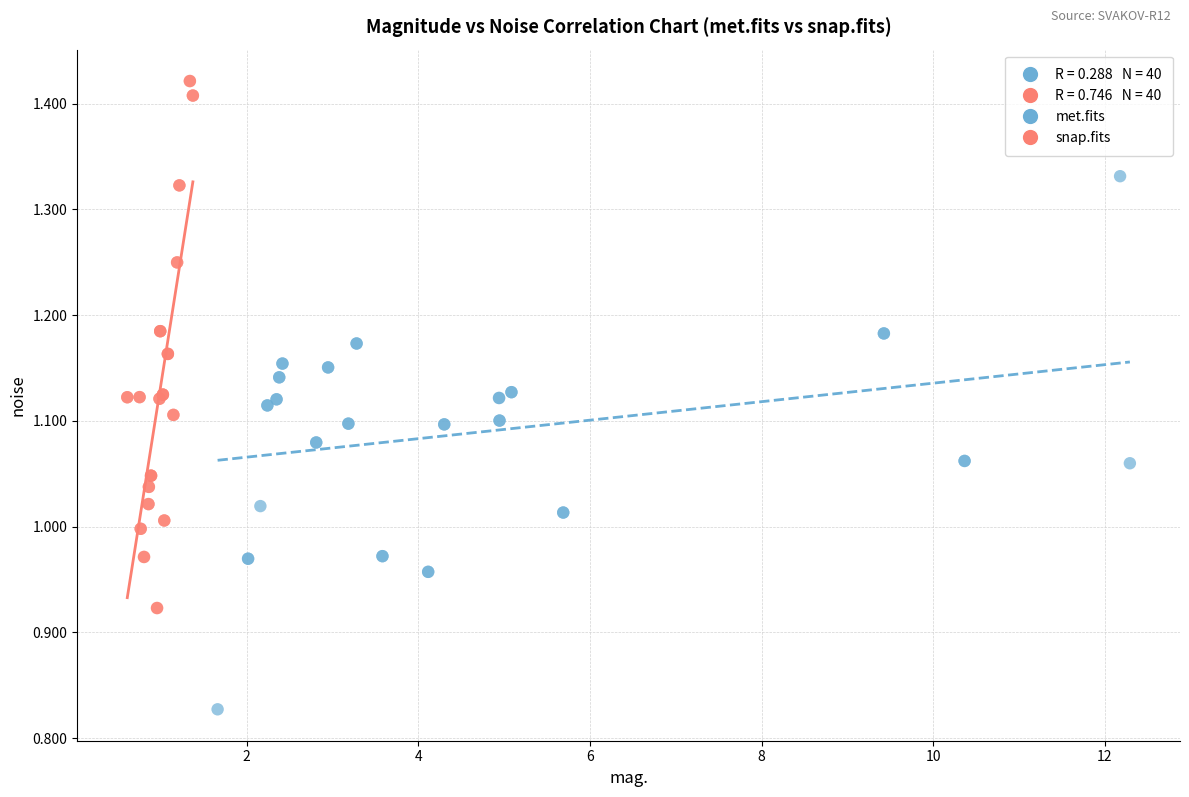

Which series contains the highest Y value?

snap.fits